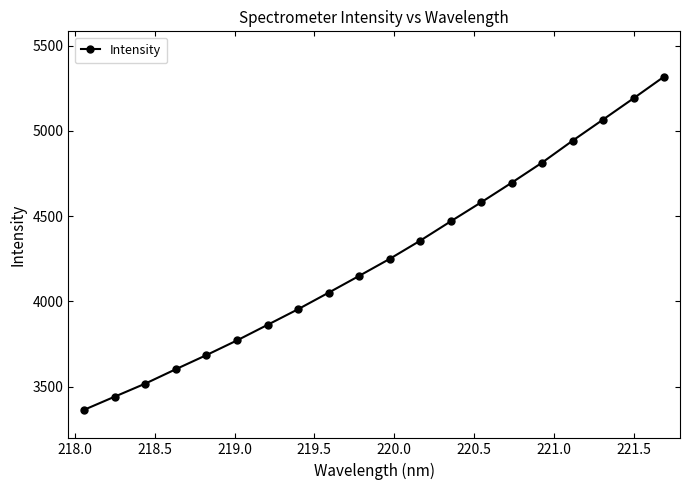

What is the difference between the second highest and second lowest values?

1749.5